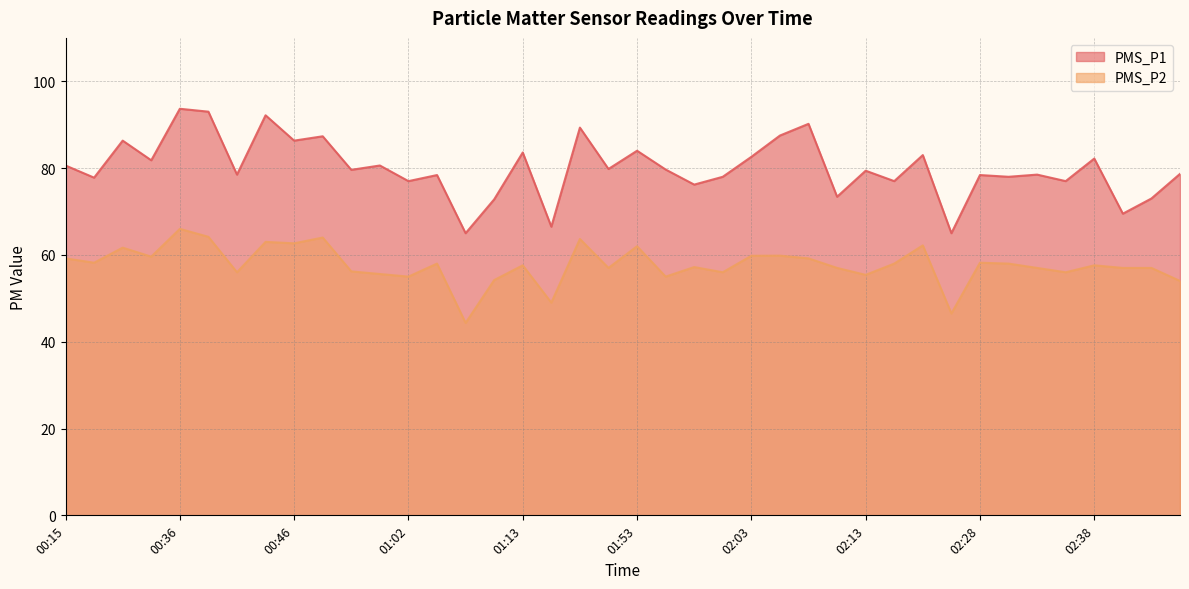

At how many categories does at least one series exceed 79?

21